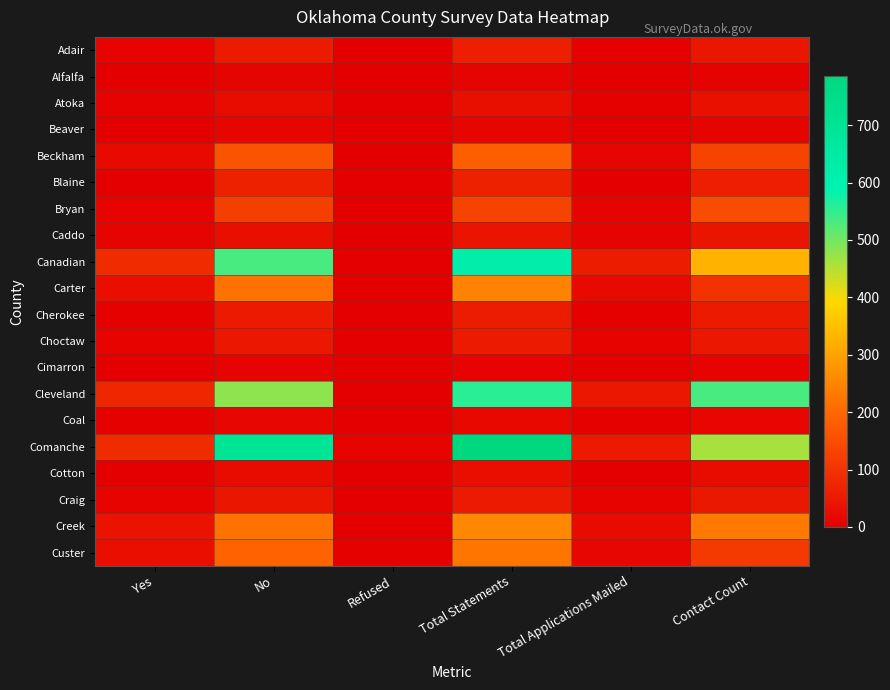

Reading left to right, list all the values displayed in this chart.

Adair: Yes=8	No=53	Refused=0	Total Statements=61	Total Applications Mailed=4	Contact Count=43
Alfalfa: Yes=0	No=10	Refused=0	Total Statements=10	Total Applications Mailed=0	Contact Count=5
Atoka: Yes=6	No=24	Refused=0	Total Statements=30	Total Applications Mailed=4	Contact Count=33
Beaver: Yes=0	No=11	Refused=0	Total Statements=11	Total Applications Mailed=2	Contact Count=10
Beckham: Yes=20	No=163	Refused=0	Total Statements=183	Total Applications Mailed=11	Contact Count=132
Blaine: Yes=3	No=63	Refused=0	Total Statements=66	Total Applications Mailed=3	Contact Count=61
Bryan: Yes=9	No=124	Refused=0	Total Statements=133	Total Applications Mailed=10	Contact Count=150
Caddo: Yes=10	No=31	Refused=0	Total Statements=41	Total Applications Mailed=10	Contact Count=42
Canadian: Yes=85	No=534	Refused=0	Total Statements=619	Total Applications Mailed=56	Contact Count=328
Carter: Yes=28	No=217	Refused=0	Total Statements=245	Total Applications Mailed=21	Contact Count=97
Cherokee: Yes=4	No=52	Refused=0	Total Statements=56	Total Applications Mailed=4	Contact Count=53
Choctaw: Yes=9	No=46	Refused=0	Total Statements=55	Total Applications Mailed=9	Contact Count=47
Cimarron: Yes=1	No=7	Refused=0	Total Statements=8	Total Applications Mailed=0	Contact Count=8
Cleveland: Yes=77	No=479	Refused=0	Total Statements=556	Total Applications Mailed=45	Contact Count=534
Coal: Yes=4	No=13	Refused=0	Total Statements=17	Total Applications Mailed=4	Contact Count=16
Comanche: Yes=83	No=696	Refused=7	Total Statements=786	Total Applications Mailed=52	Contact Count=461
Cotton: Yes=3	No=25	Refused=0	Total Statements=28	Total Applications Mailed=2	Contact Count=25
Craig: Yes=7	No=44	Refused=0	Total Statements=51	Total Applications Mailed=7	Contact Count=48
Creek: Yes=37	No=219	Refused=0	Total Statements=256	Total Applications Mailed=24	Contact Count=229
Custer: Yes=28	No=191	Refused=4	Total Statements=223	Total Applications Mailed=15	Contact Count=113